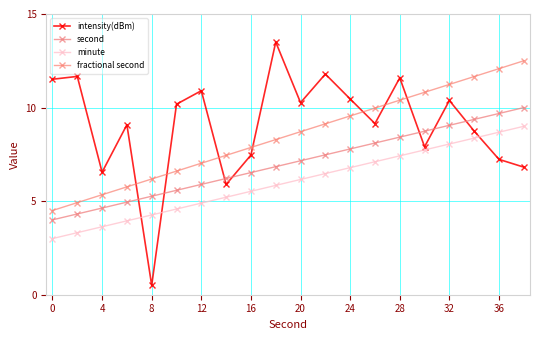

Where does the second series first go above 7?

20